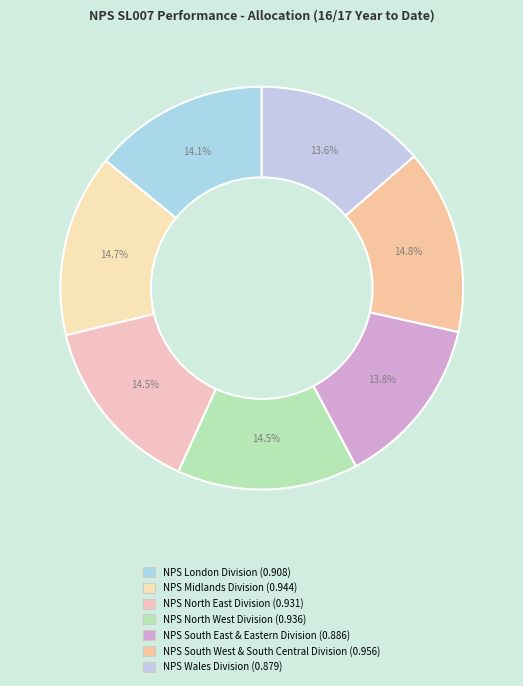

Is there any slice that represents more than half of the pie?

No